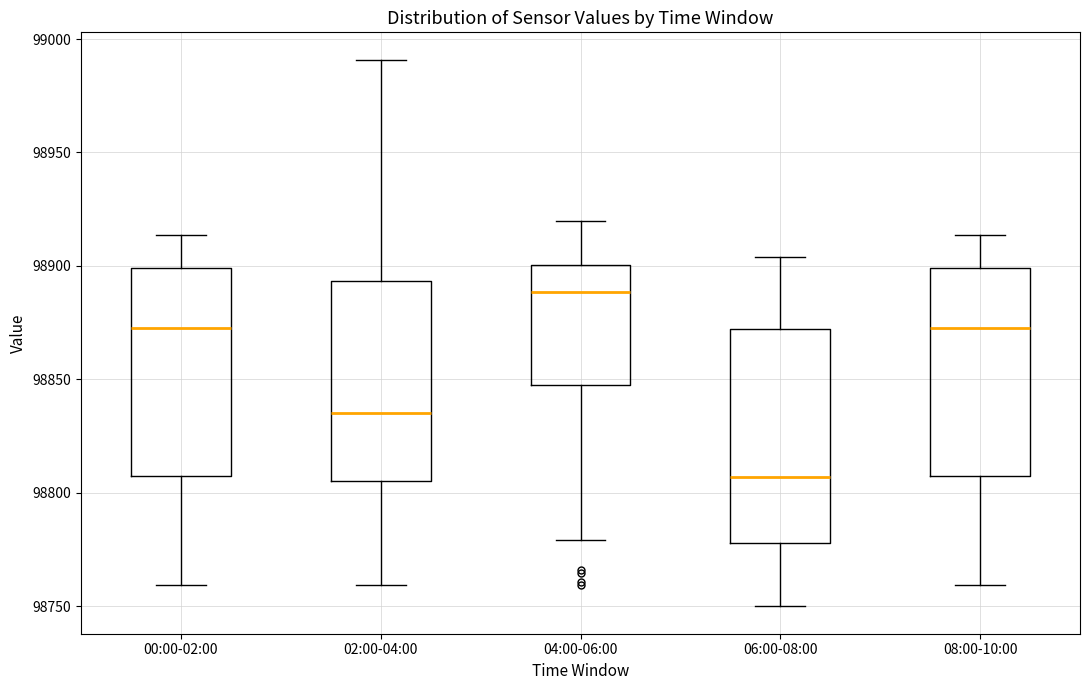

Which box's median line is the highest?

04:00-06:00